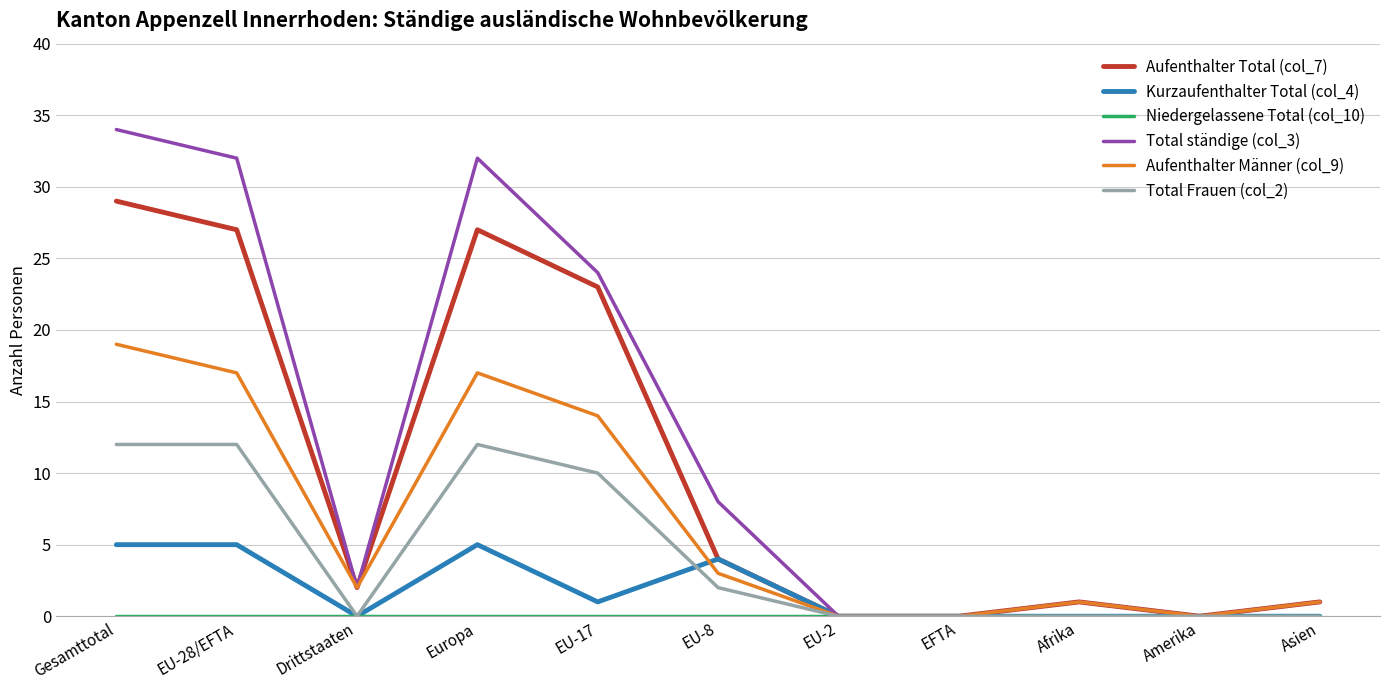

How many interior local peaks does the Aufenthalter Männer (col_9) series have?

2